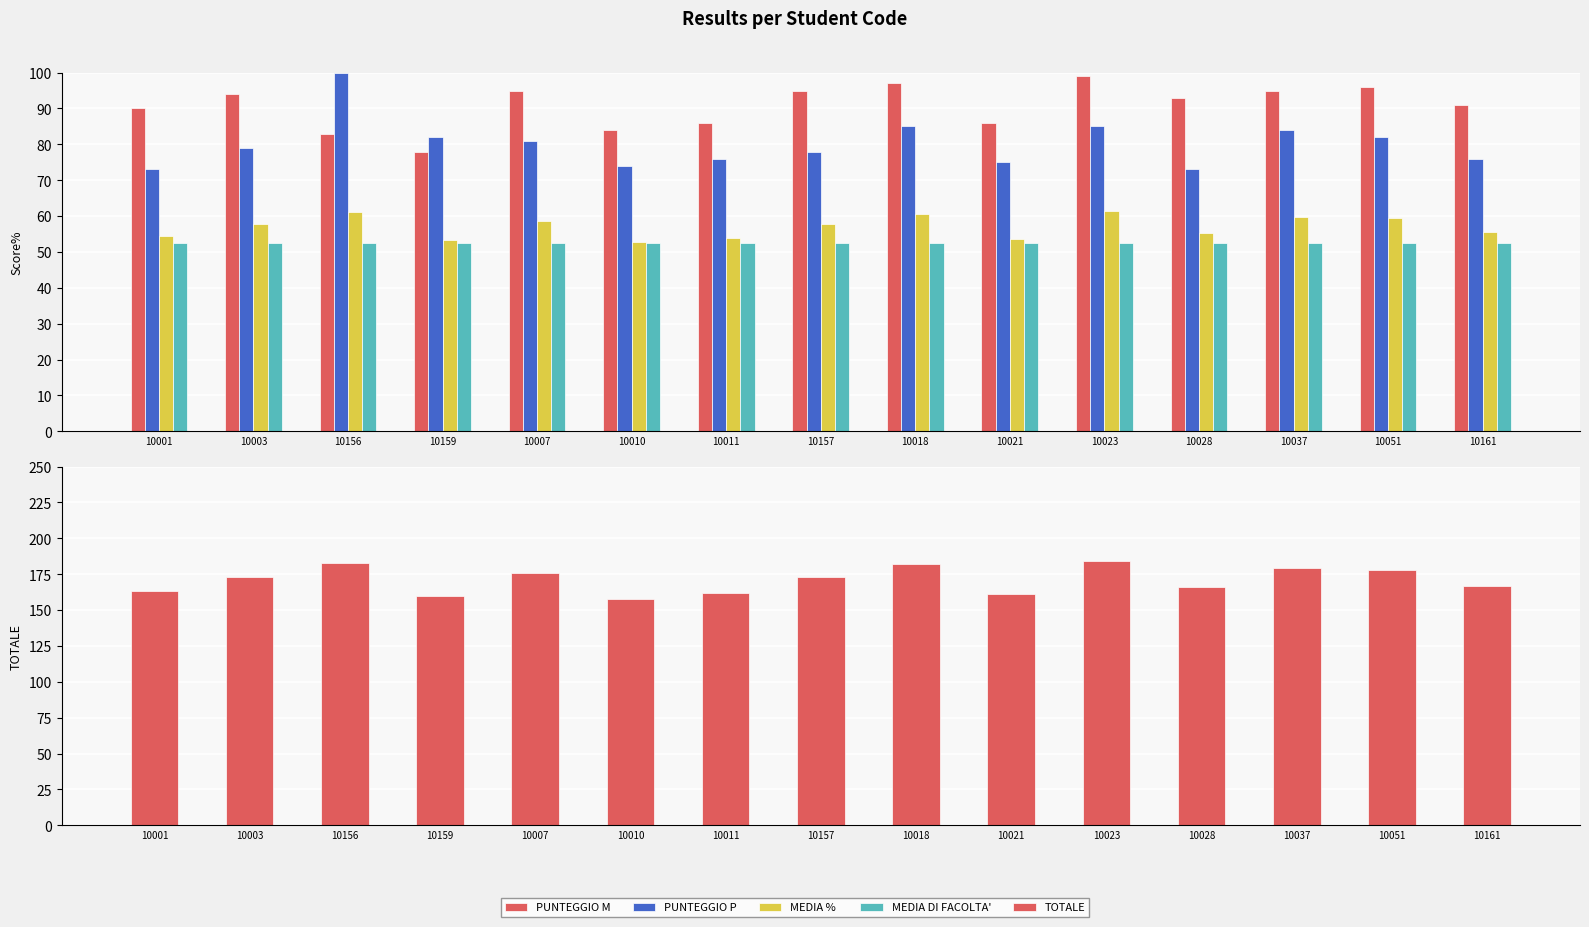

At how many categories does at least one series exceed 133?

15